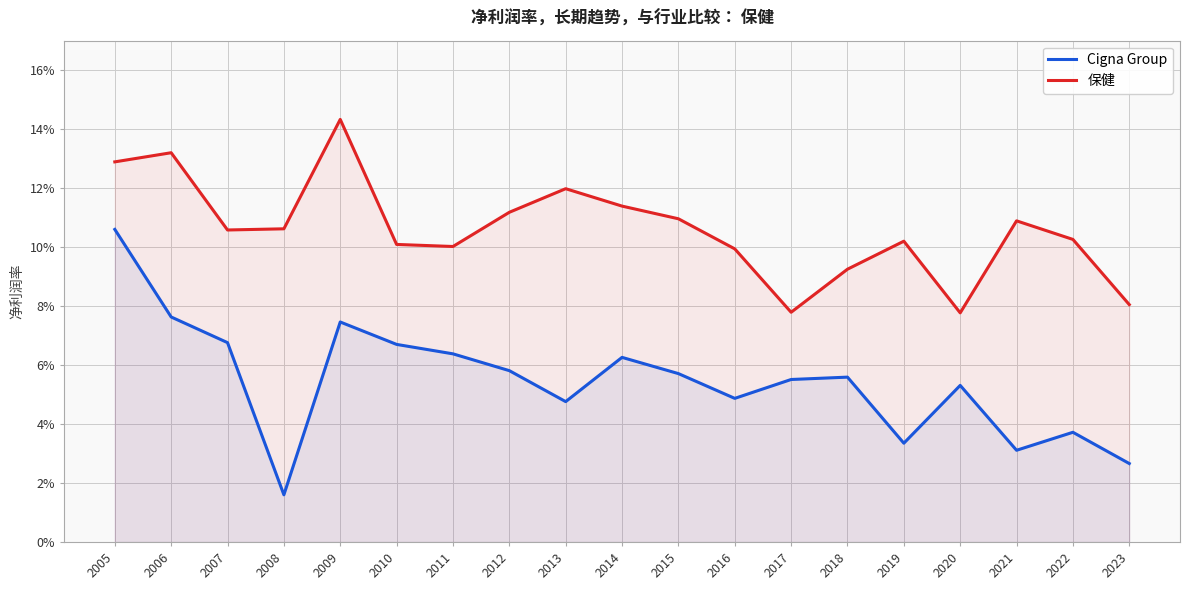

What is the highest value of the 保健 series?

0.1